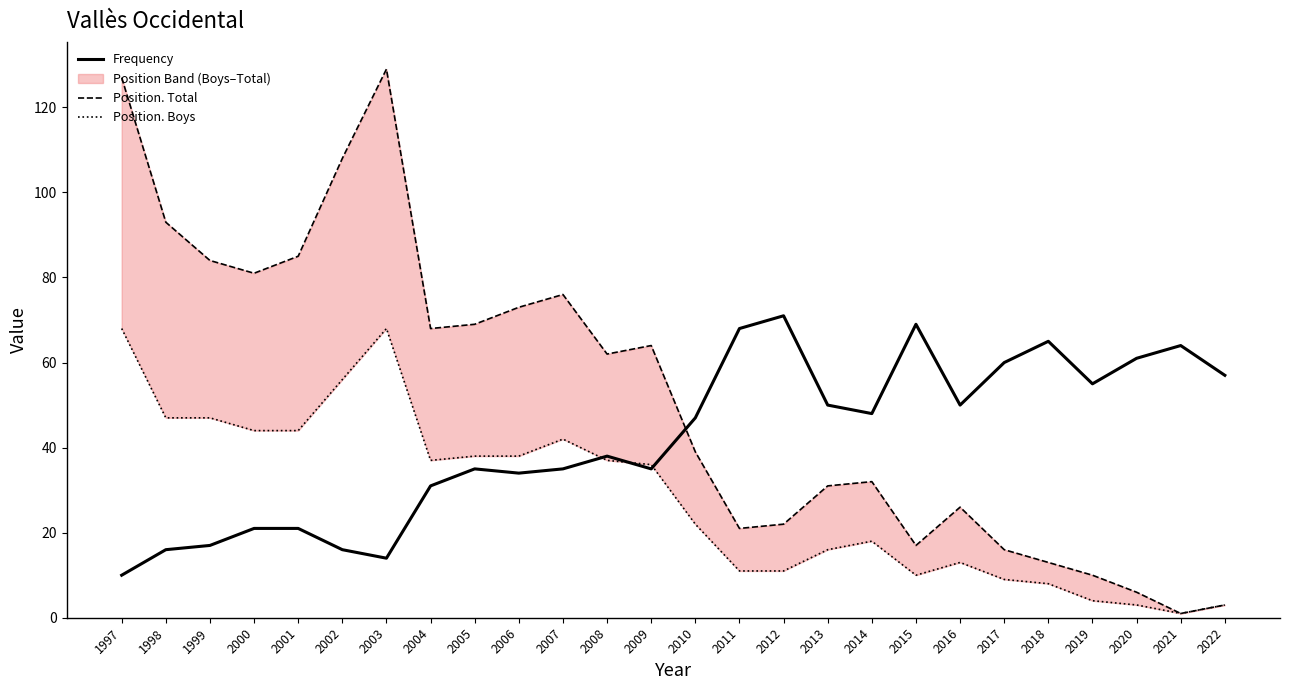

What is the difference between the second highest and minimum values in the Frequency series?

59